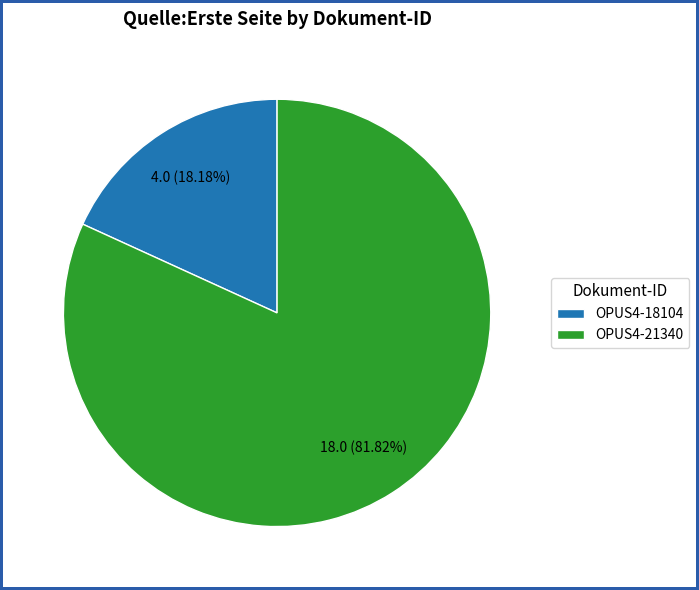

To the nearest percent, what percentage of the pie is OPUS4-21340?

82%